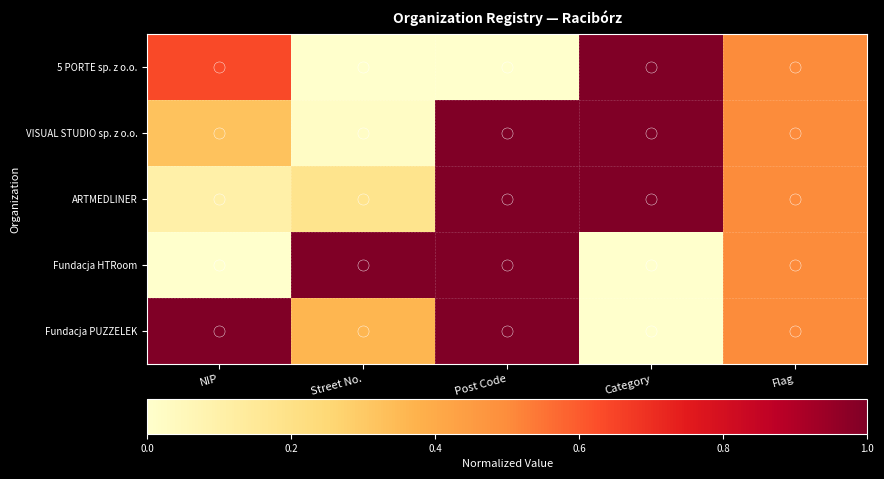

At Flag, list the series in order from largest to smallest.

5 PORTE sp. z o.o., VISUAL STUDIO sp. z o.o., ARTMEDLINER, Fundacja HTRoom, Fundacja PUZZELEK